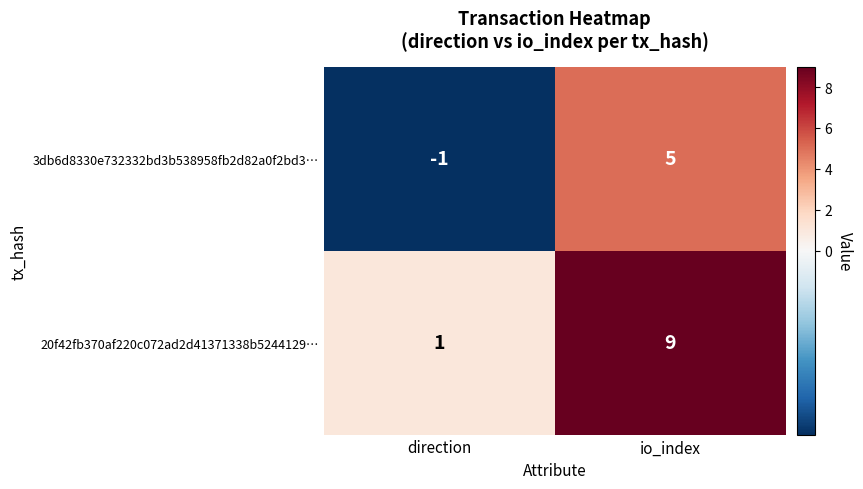

What is the maximum value for 3db6d8330e732332bd3b538958fb2d82a0f2bd3…?

5